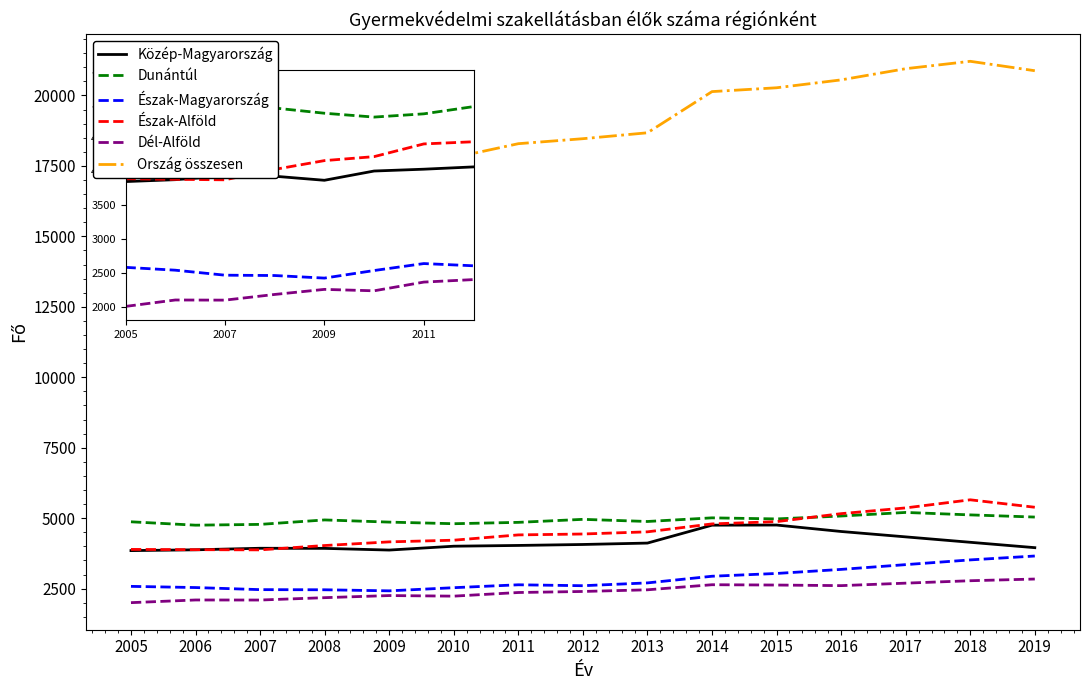

The Dunántúl series shows 7200 at 2011. True or false?

False